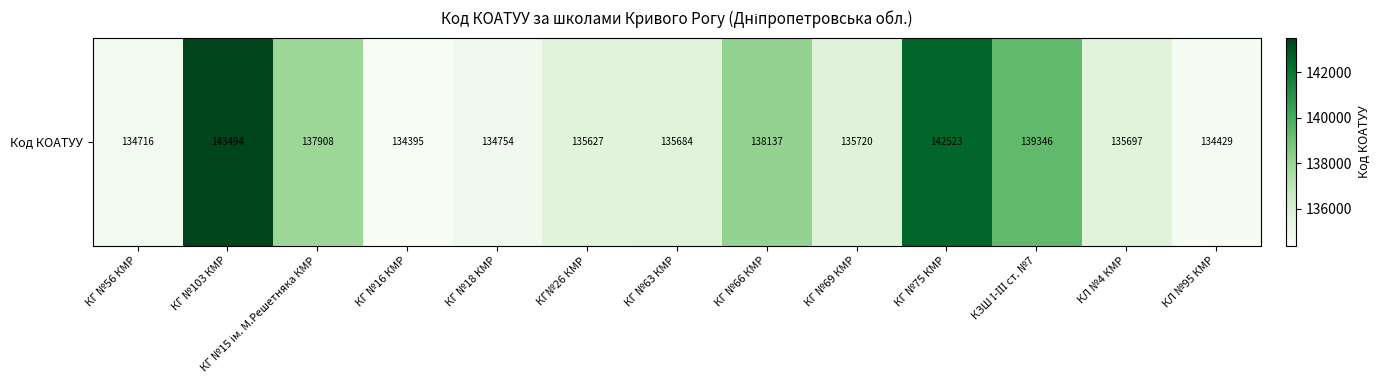

What is the difference between the values at КГ №18 КМР and КГ №66 КМР?

3383